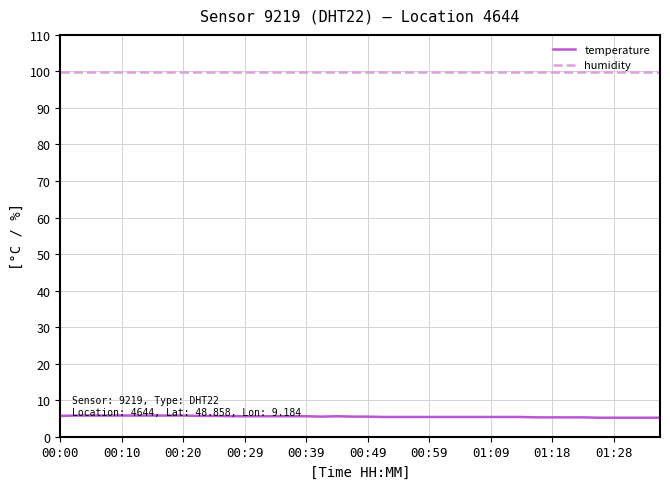

What is the minimum value for humidity?

99.9